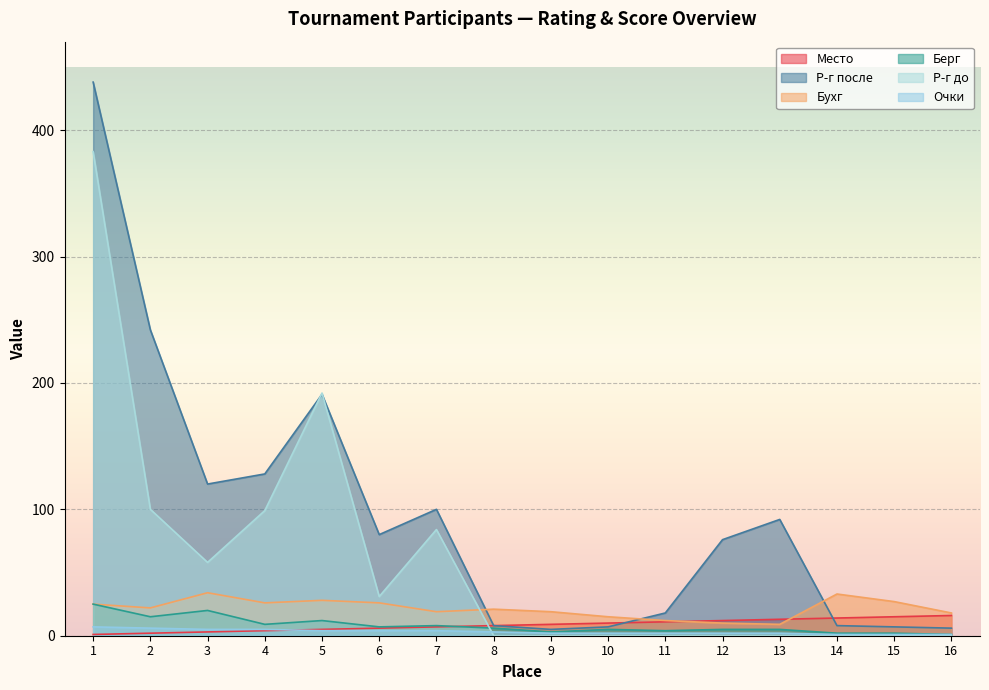

How many data points in Место are less than 9?

8